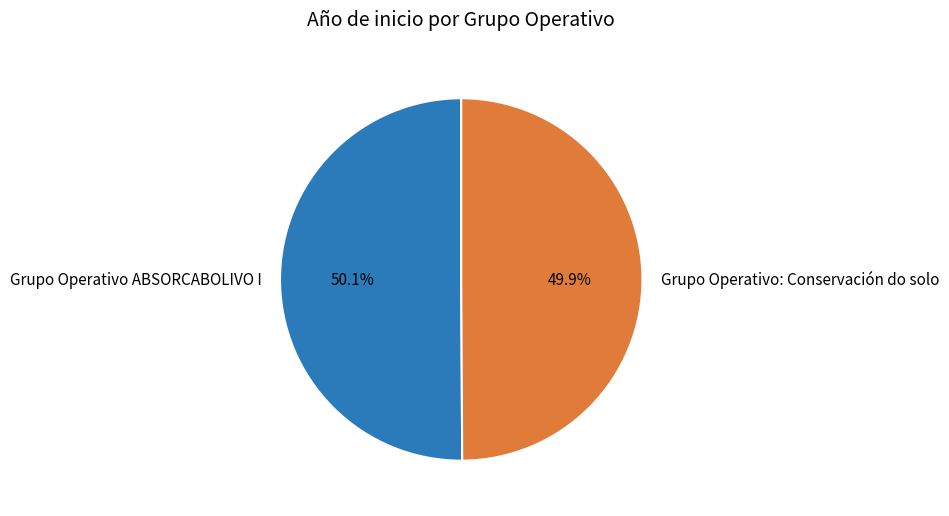

Approximately how many times larger is the value at Grupo Operativo ABSORCABOLIVO I compared to Grupo Operativo: Conservación do solo?

1.0